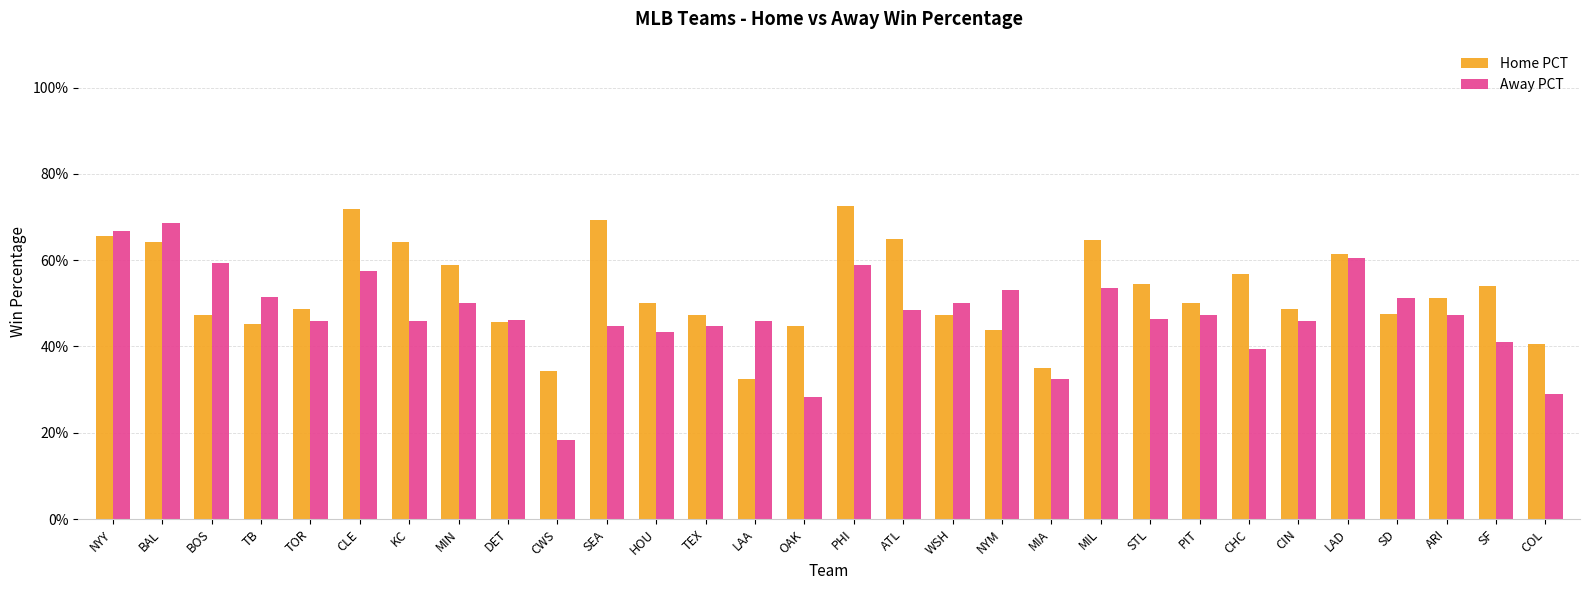

What is the label of the 12th bar from the right?

NYM